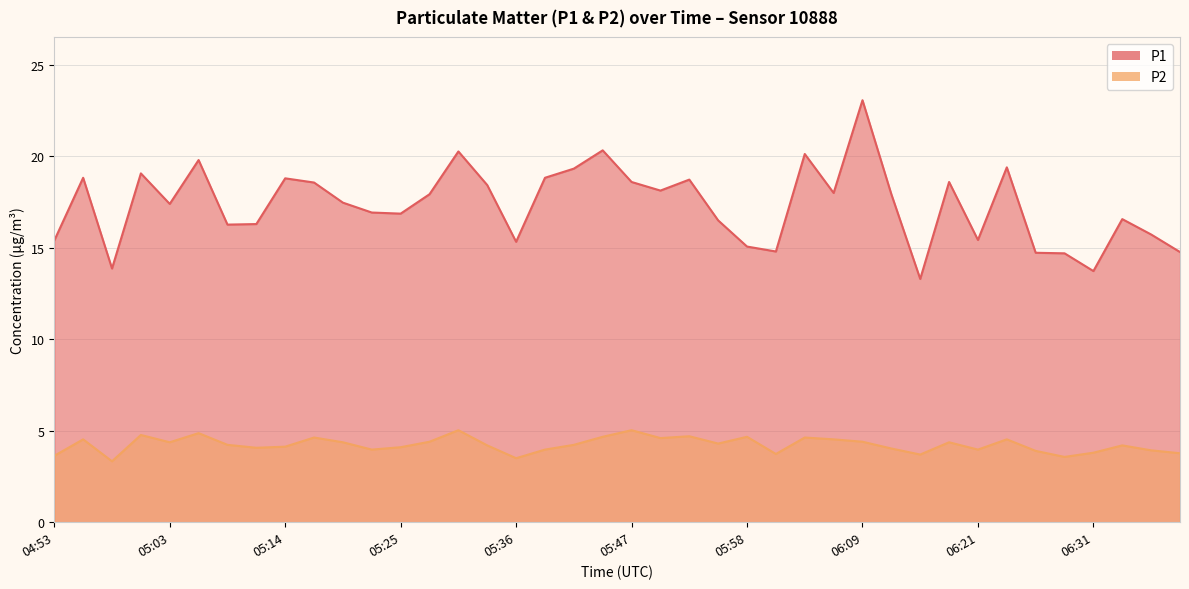

What is the value of the P1 point at the 14th from the left?

17.9